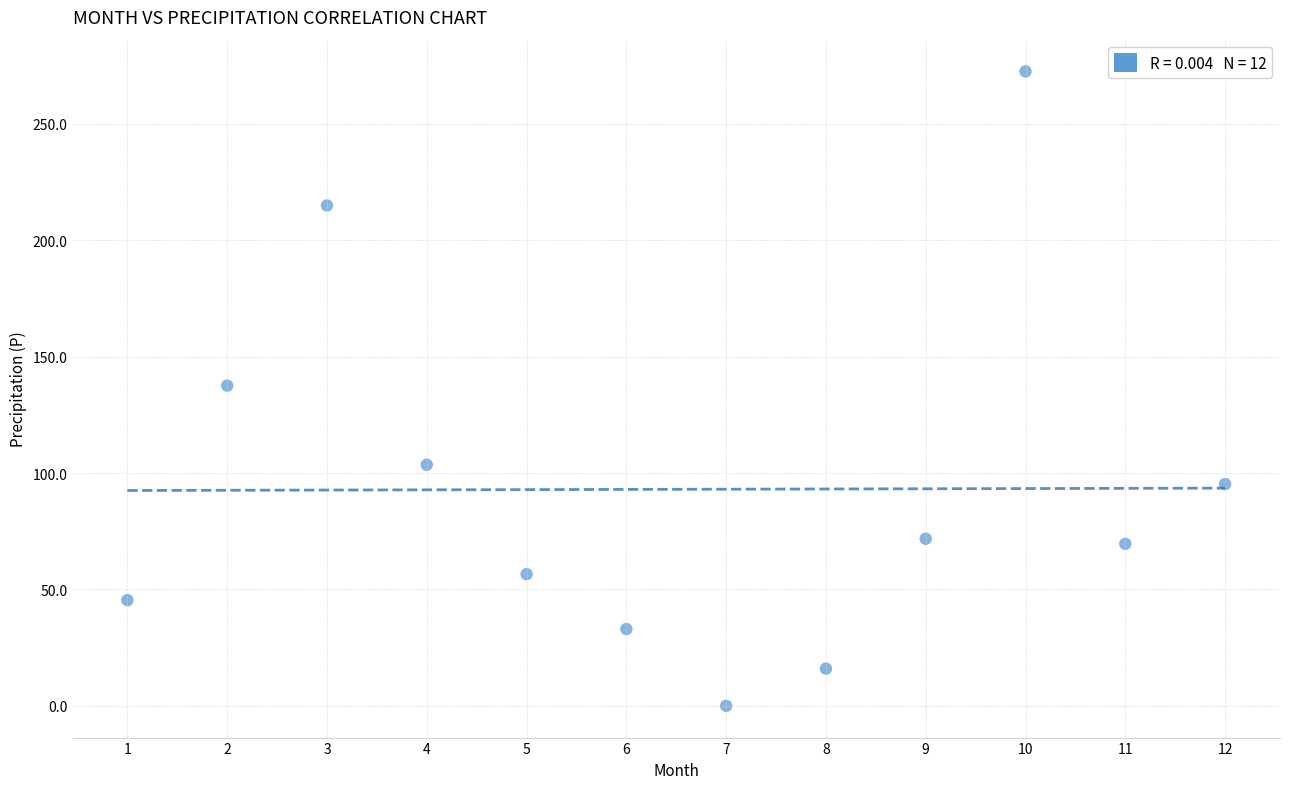

What is the average Y value?

93.0